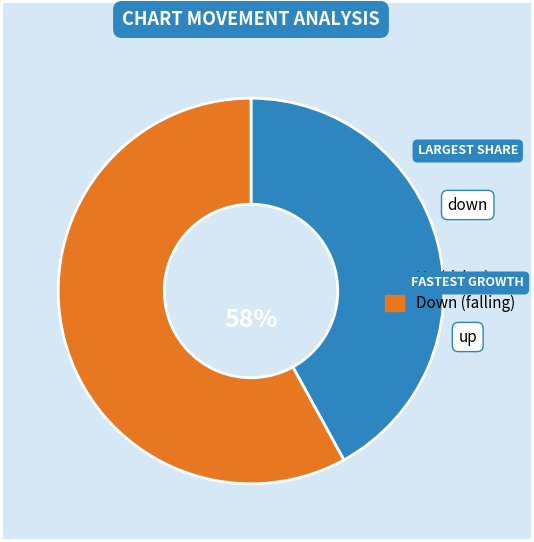

How many segments does this pie chart have?

2